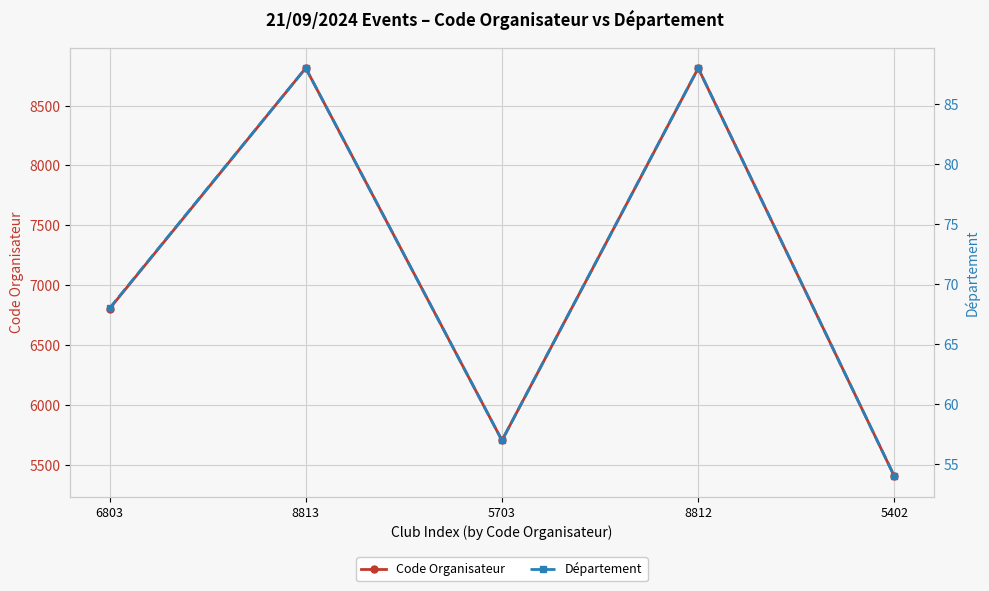

What is the label of the 3rd point from the right?

5703